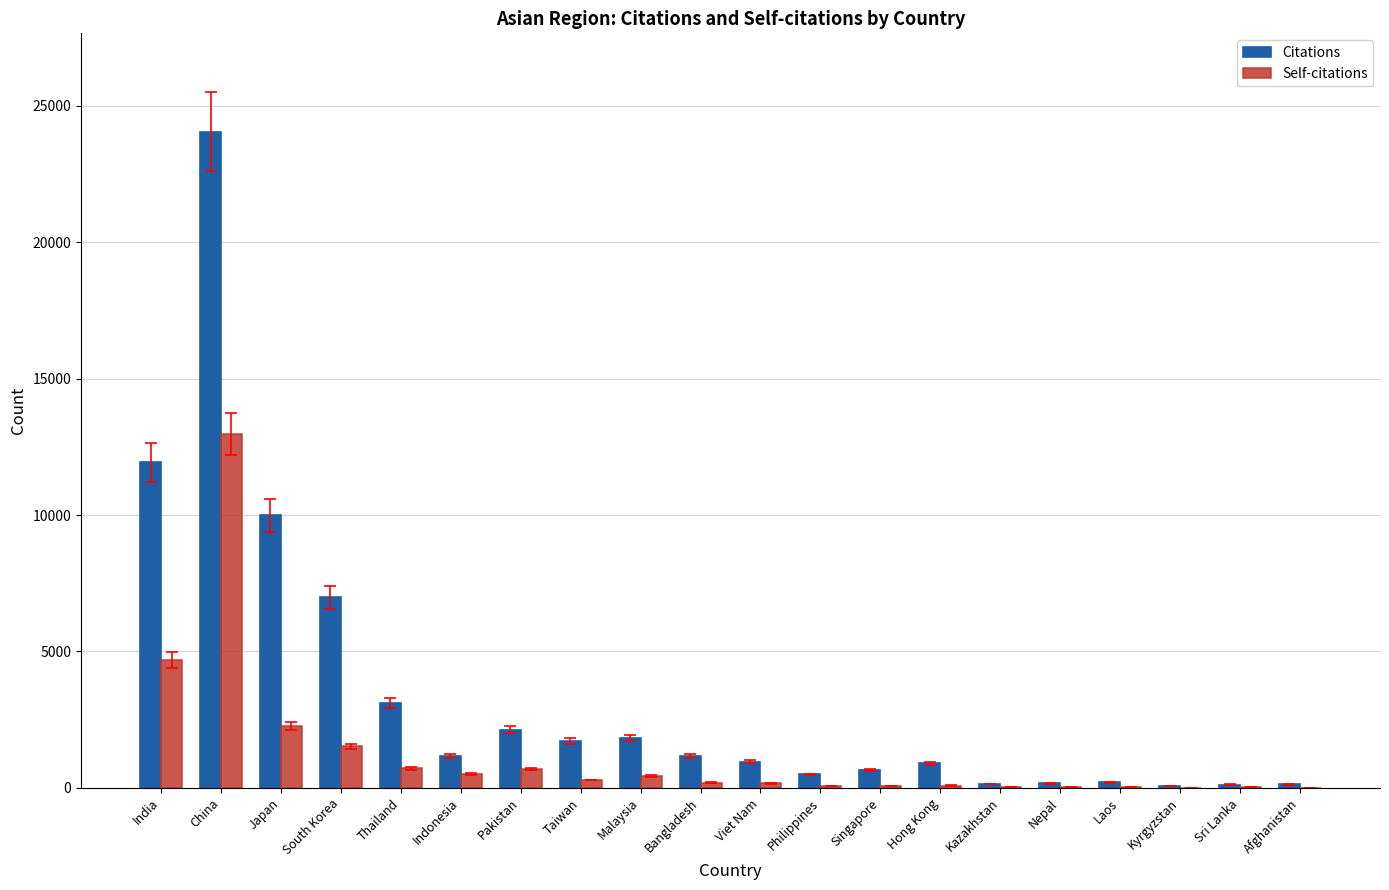

What is the highest value of the Self-citations series?

12967